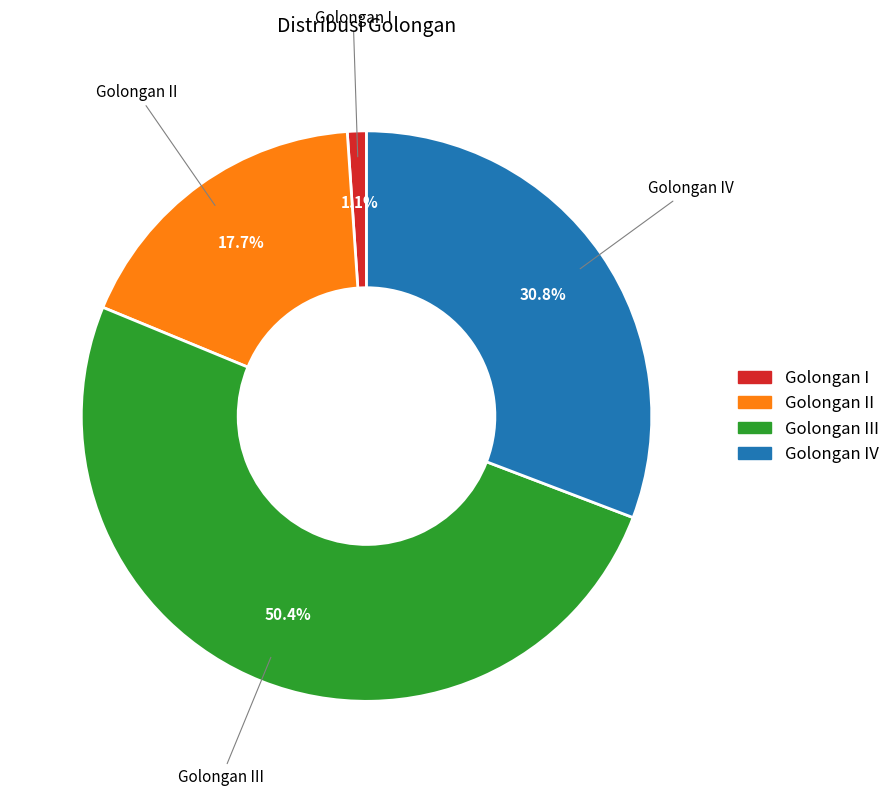

How many slices are in this pie chart?

4